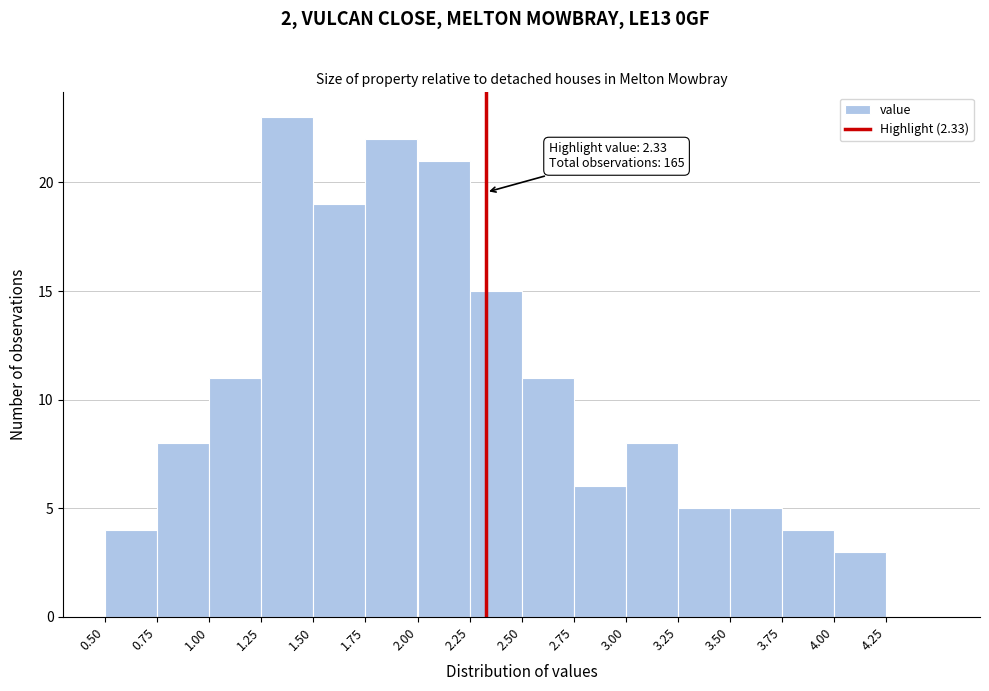

Which range on the x-axis has the tallest bar?

1.25 to 1.50